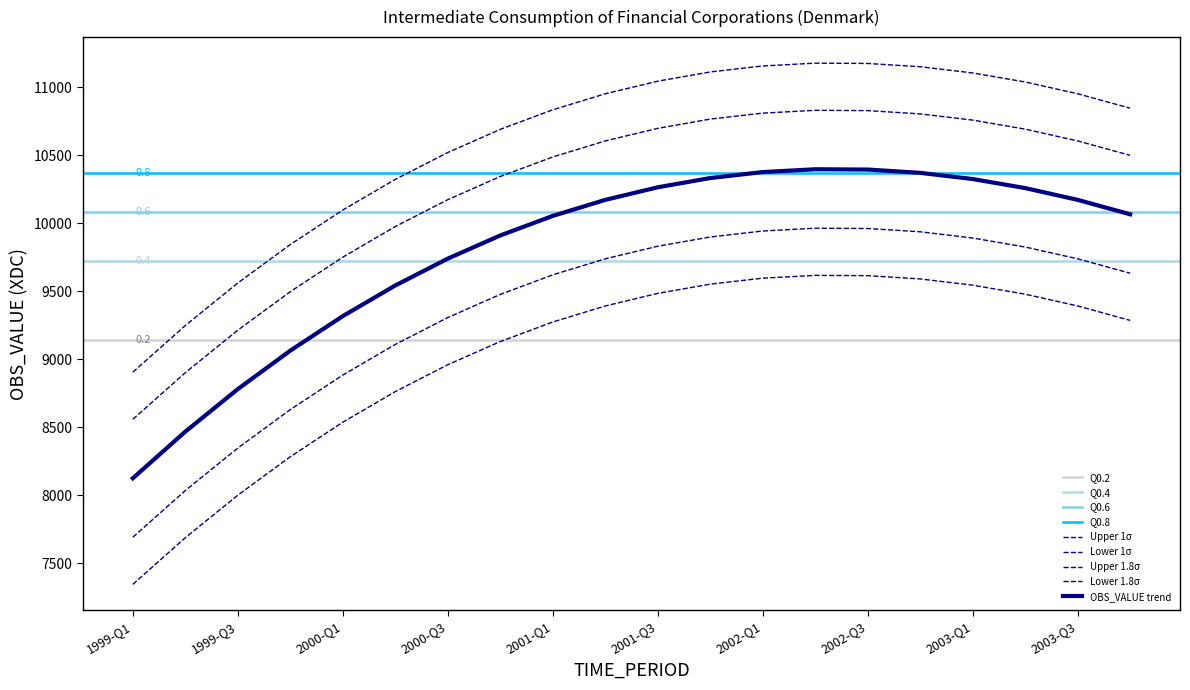

The chart shows a value of 16031 at 2003-Q2. True or false?

False